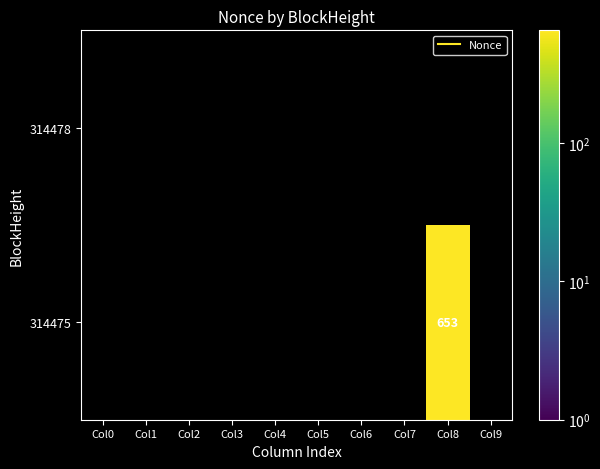

What is the smallest value displayed?

653.0